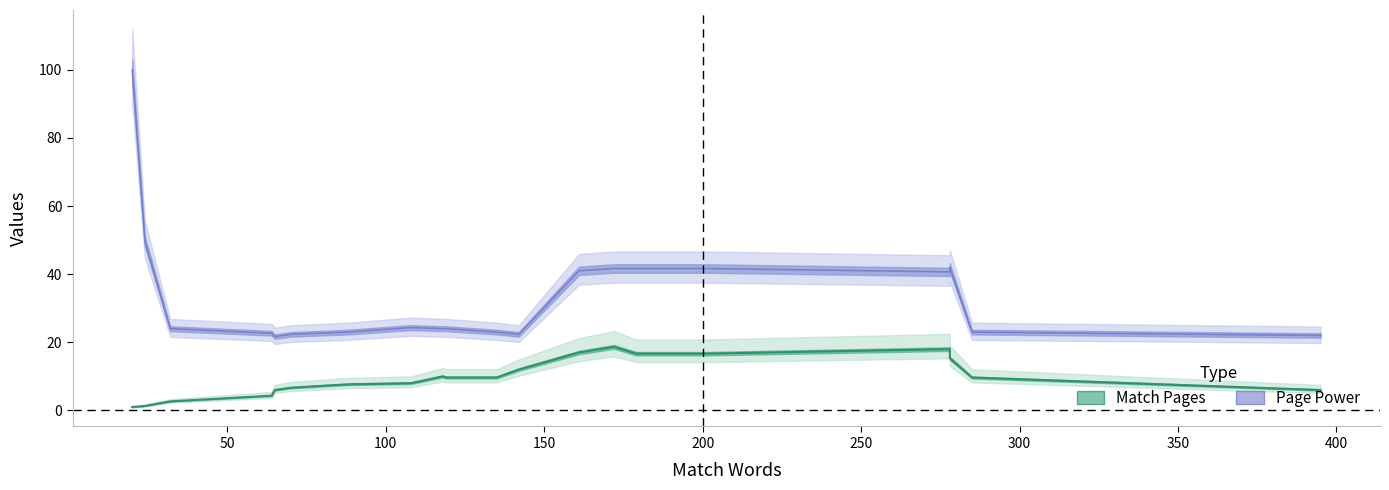

What is the total value across all series at 118?

33